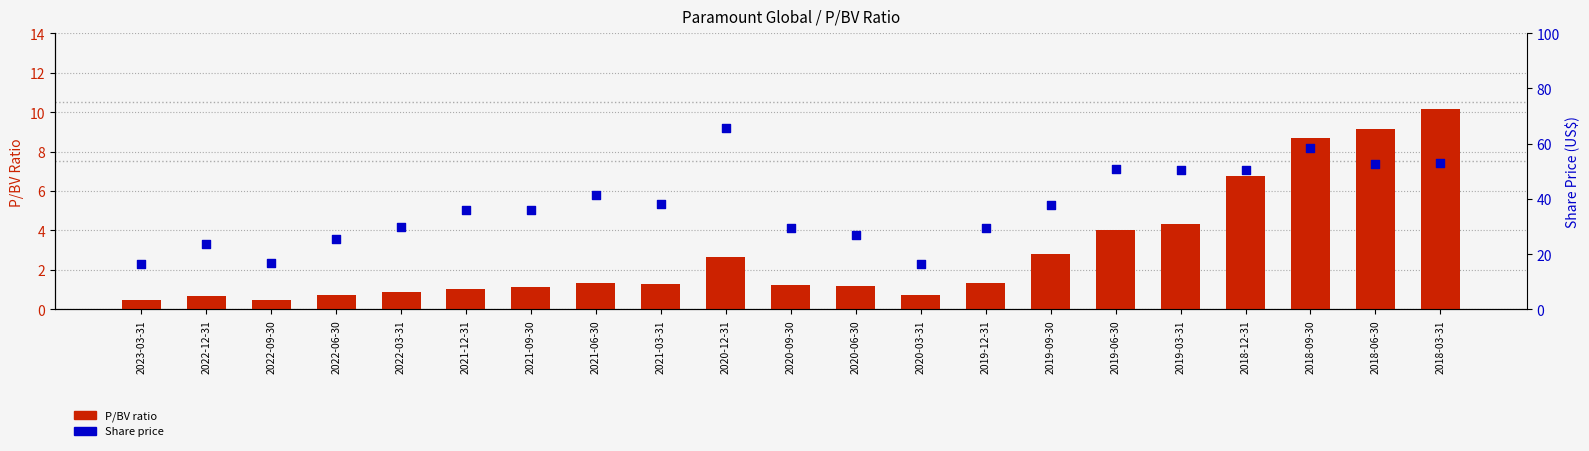

Which series reaches the minimum Y coordinate?

P/BV ratio